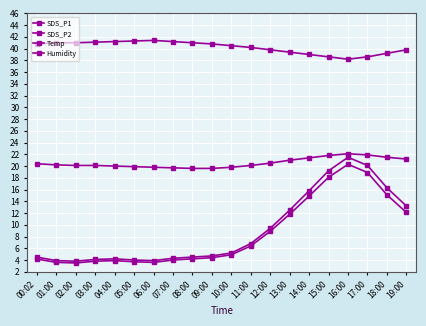

Does the chart have visible grid lines?

Yes